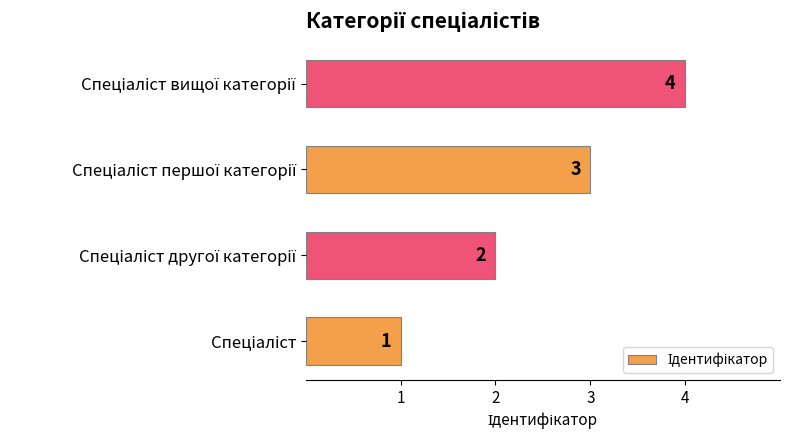

What is the difference between the maximum and minimum values?

3